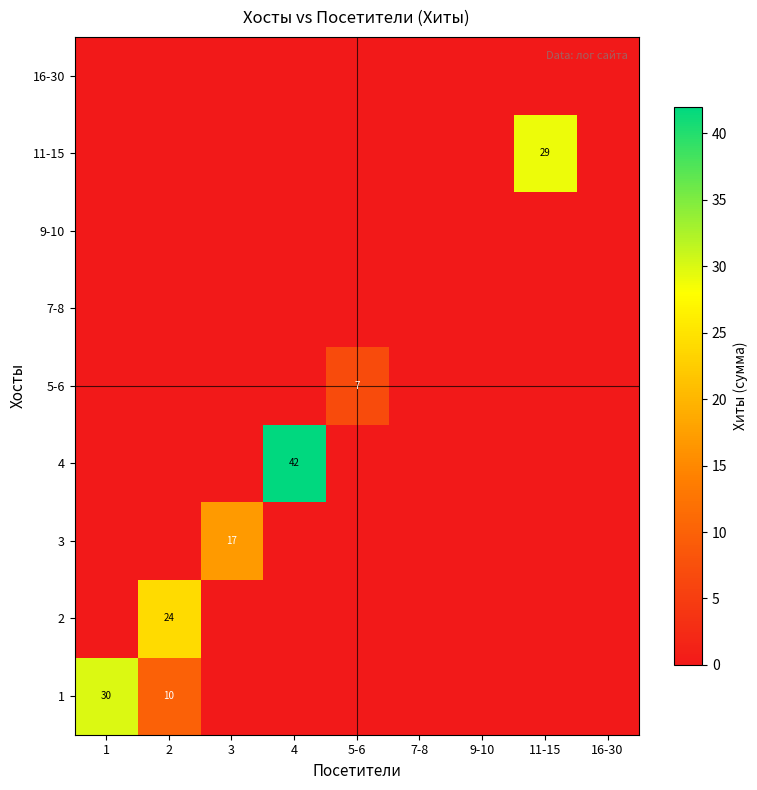

Is it true that 2 equals 14 at 2?

False